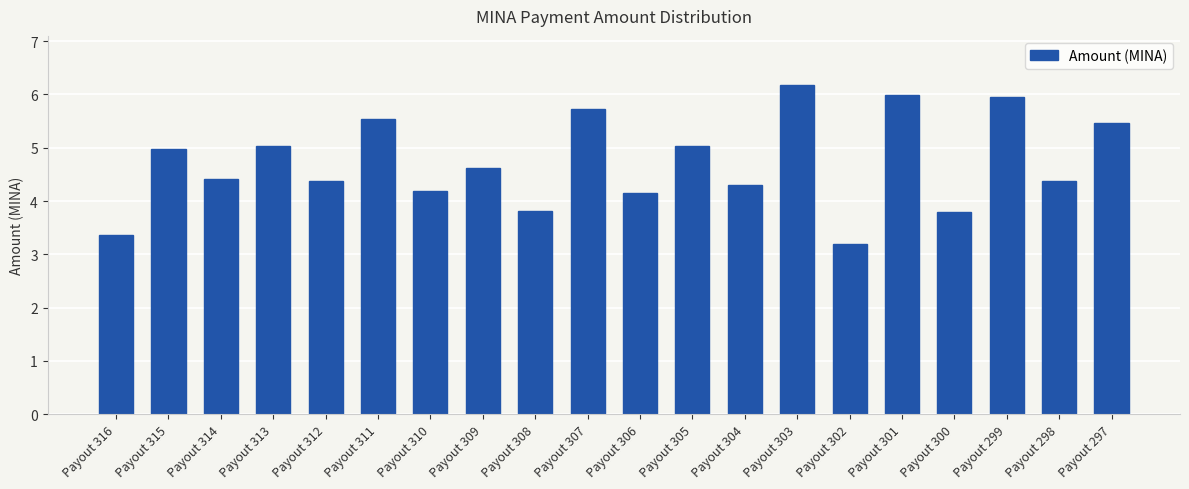

What is the value of the 12th bar from the left?

5.0